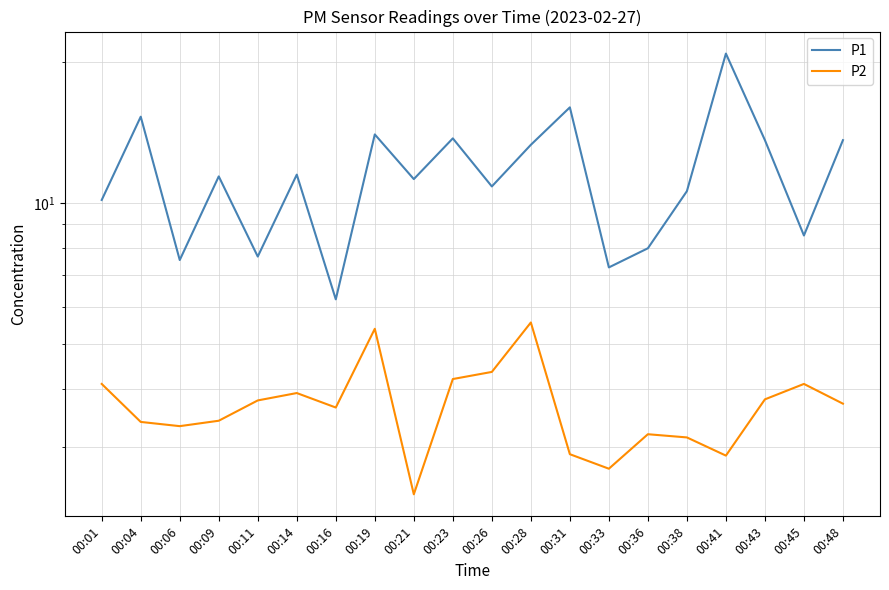

At how many categories does at least one series exceed 18?

1